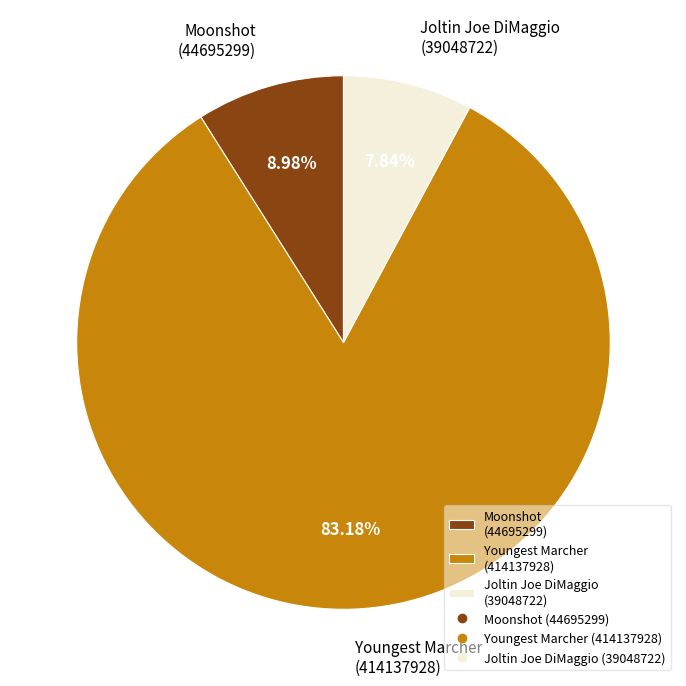

To the nearest percent, what is the difference between the largest and smallest slice percentages?

75%